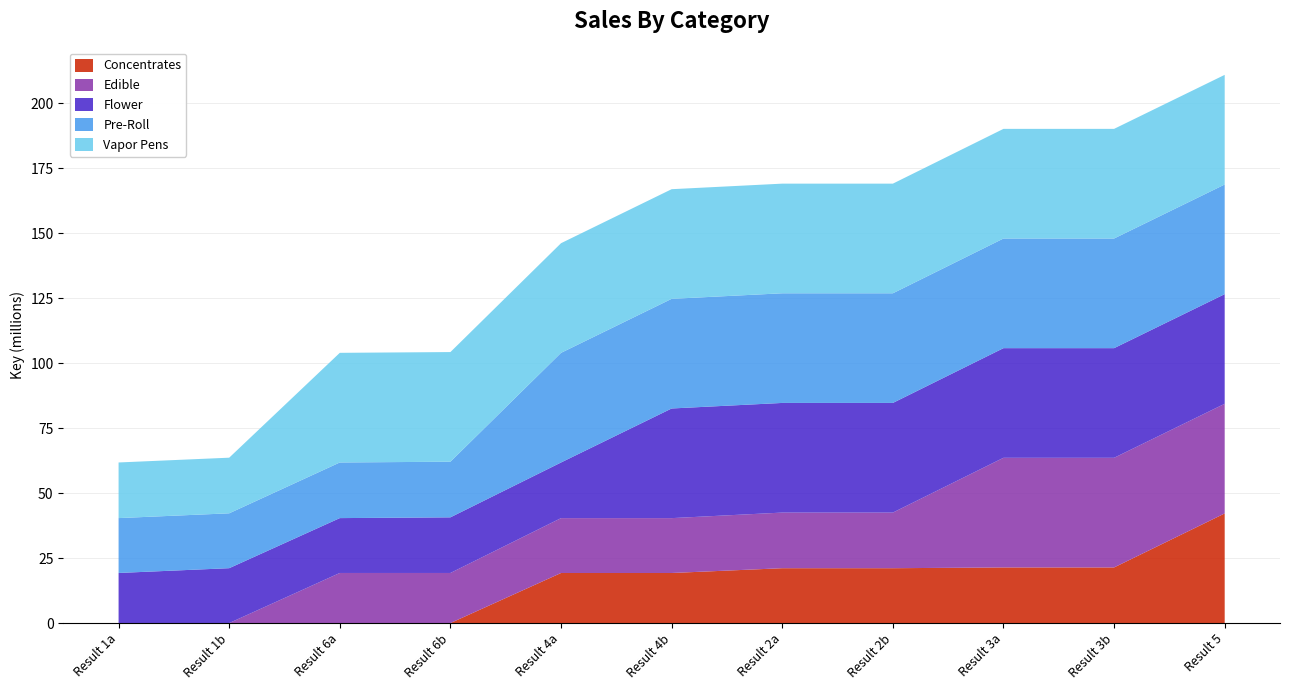

Which category has the highest value in the Concentrates series?

Result 5